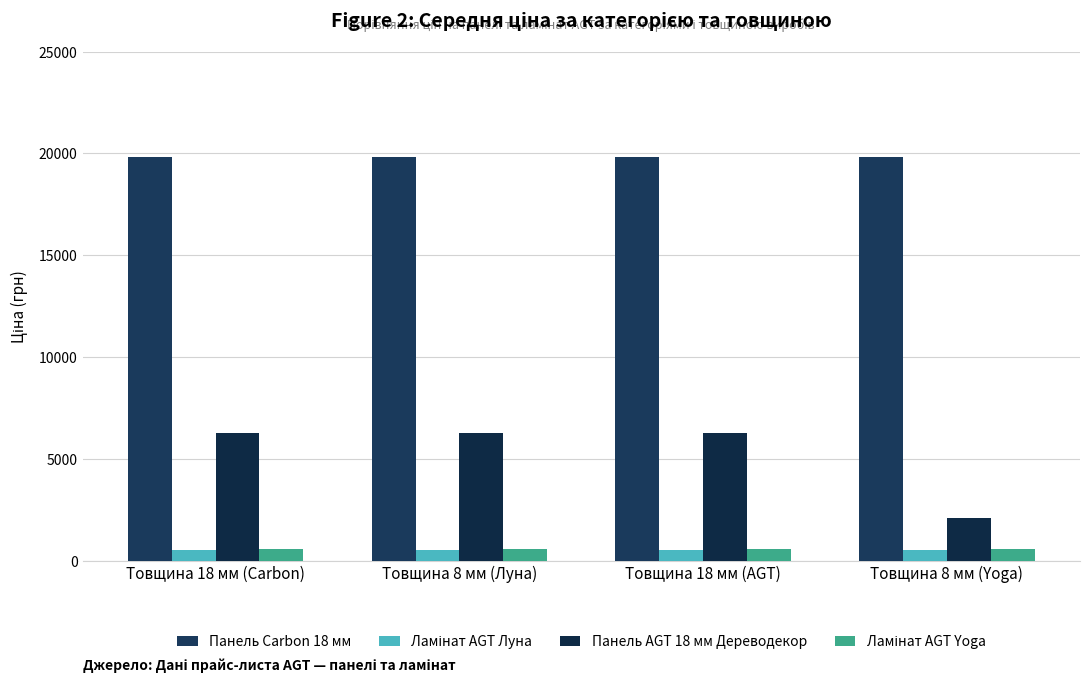

Does the chart contain any negative values?

No